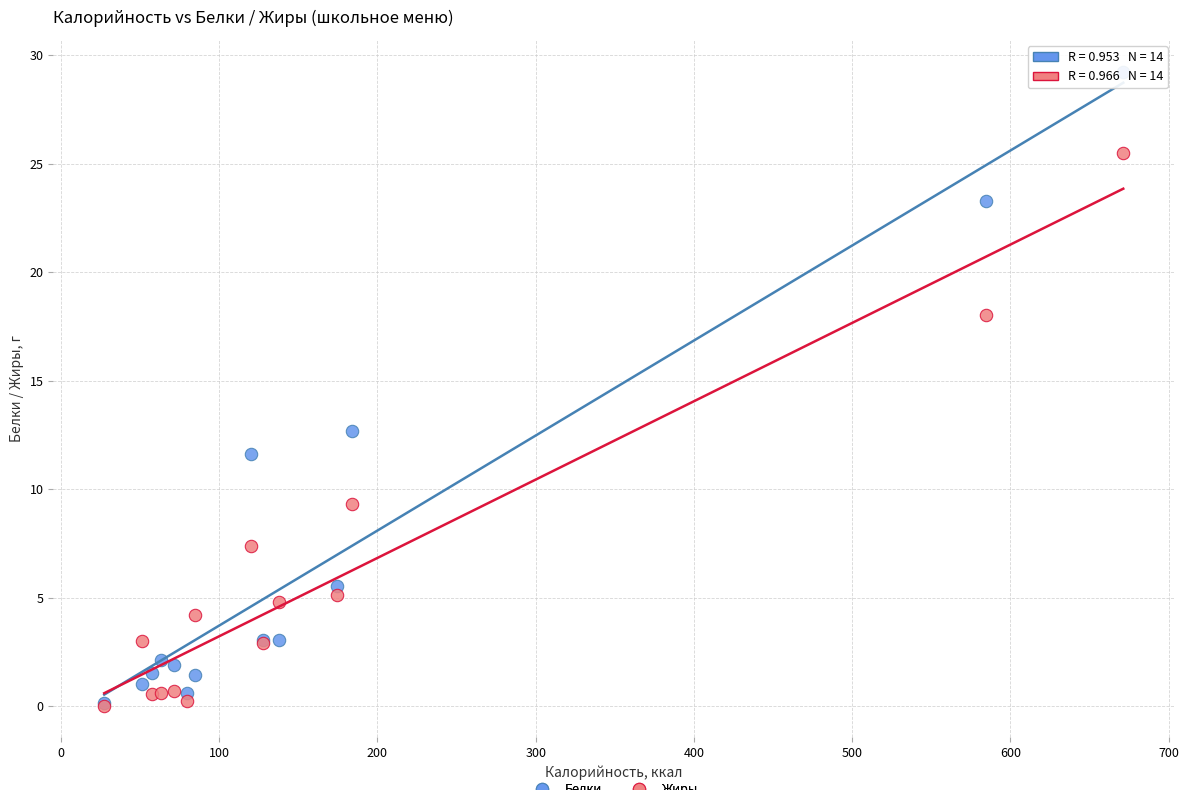

In the Жиры series, what Y value is closest to 12?

9.3